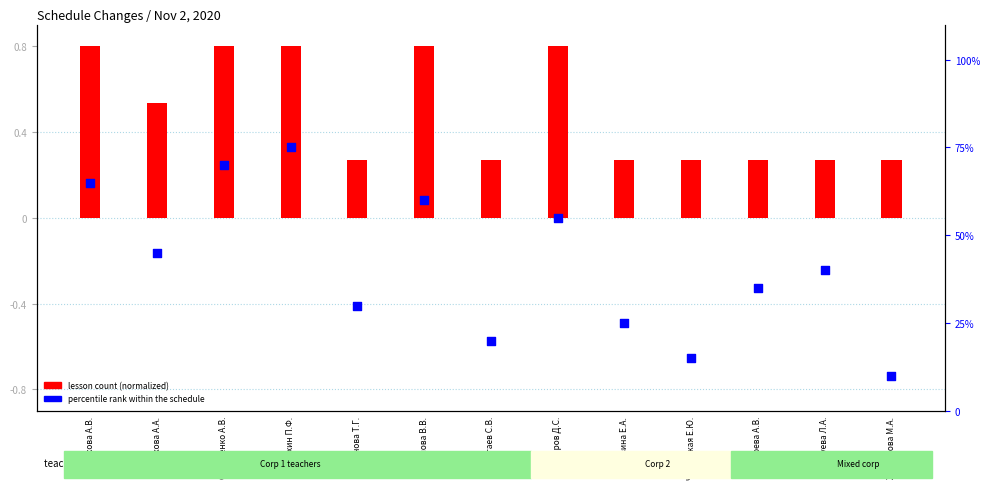

What is the change in value from Сидоренко А.В. to Чепурская Е.Ю.?

-55